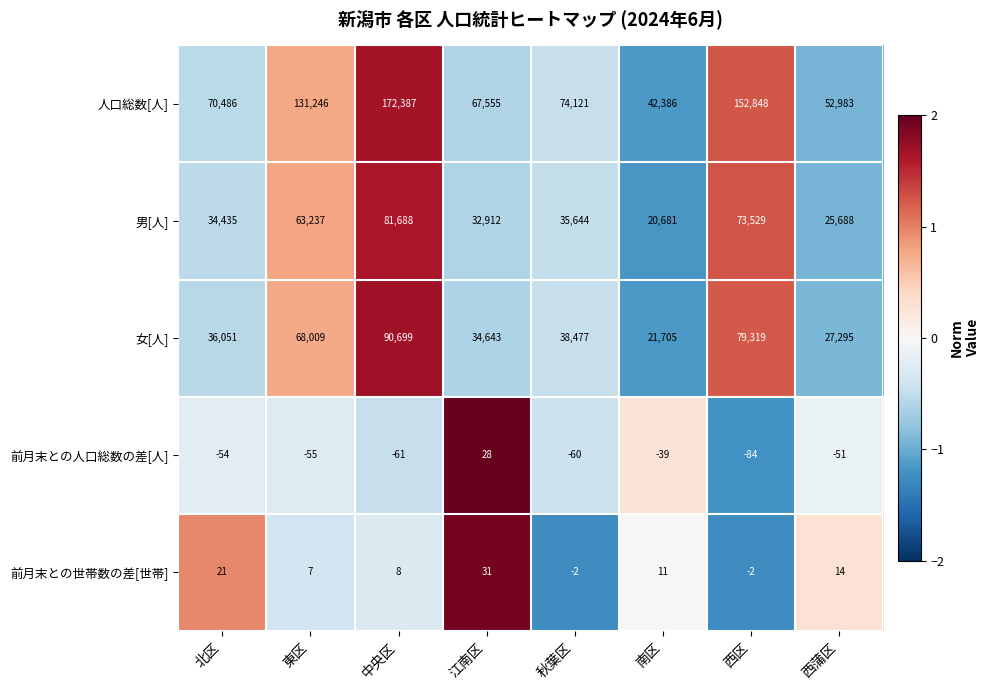

At how many categories does at least one series exceed 0?

8